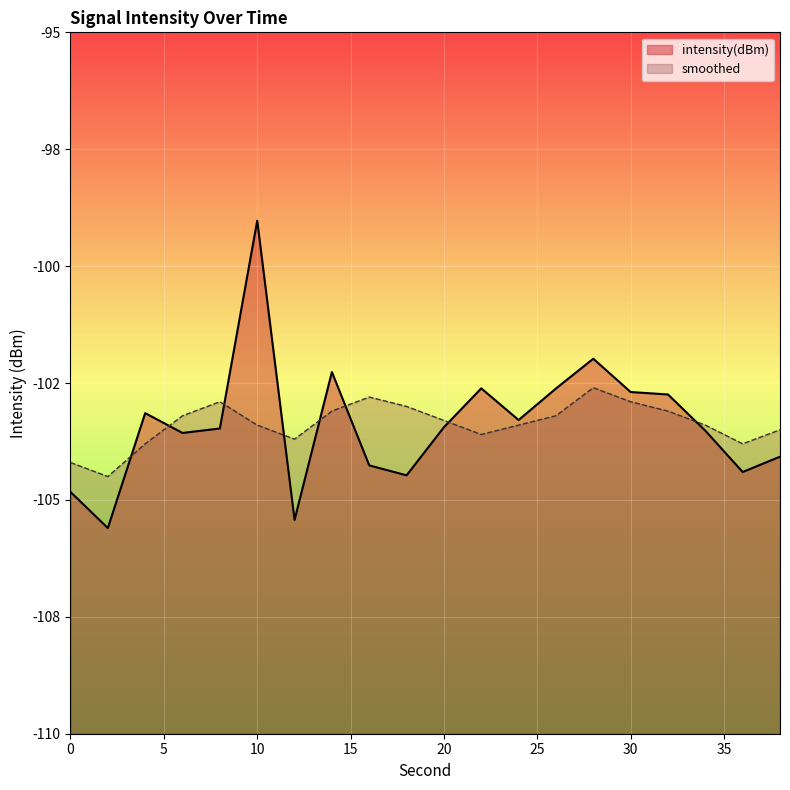

Rank the series by their average value, from highest to lowest.

smoothed, intensity(dBm)